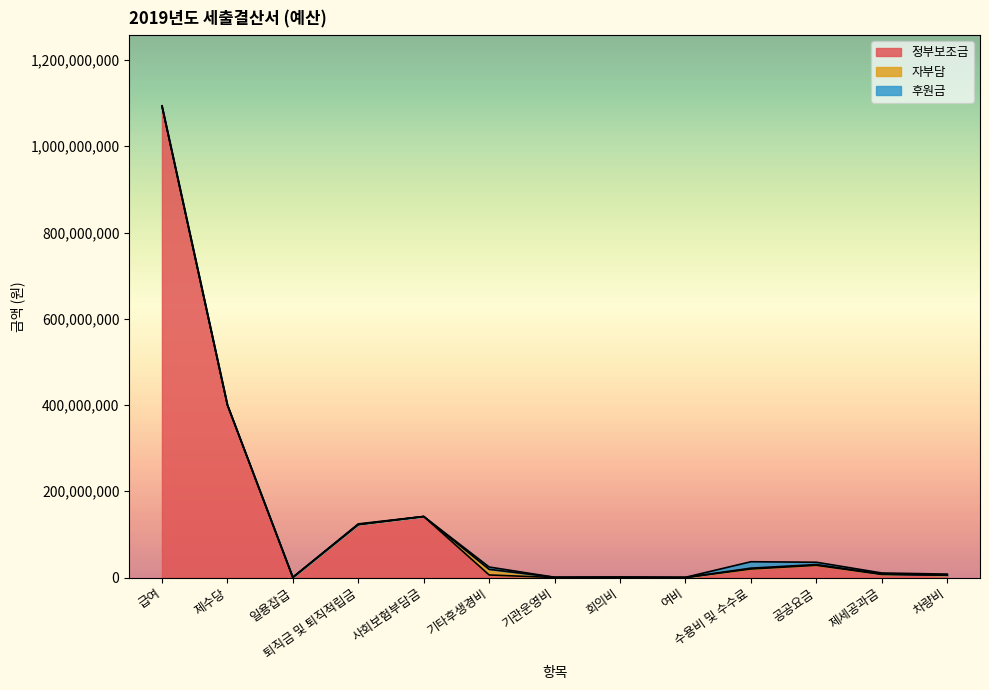

At which label does 후원금 first exceed 375000?

퇴직금 및 퇴직적립금